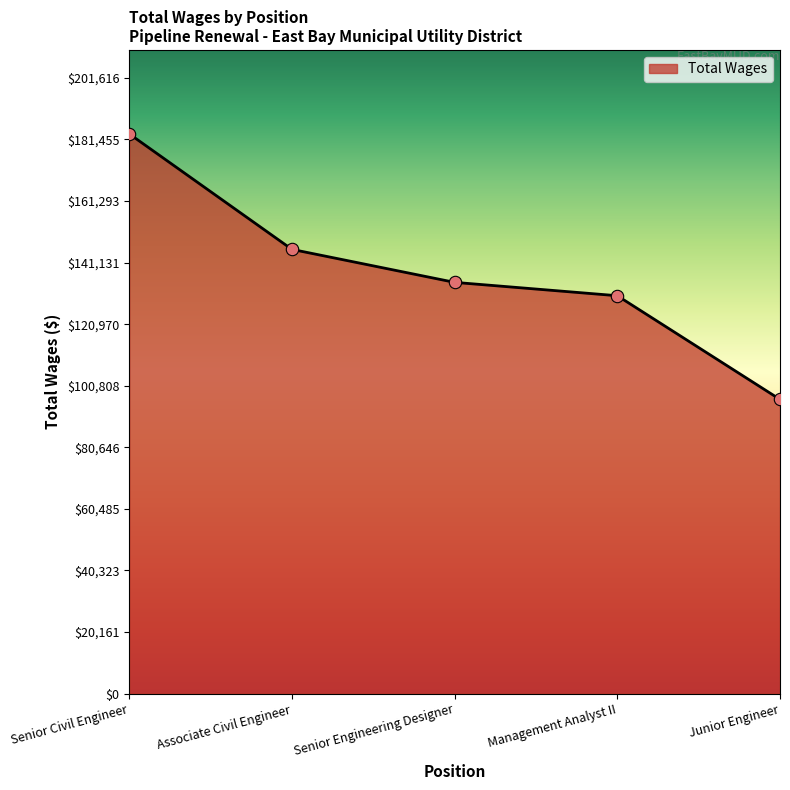

Which has a higher value, Junior Engineer or Associate Civil Engineer?

Associate Civil Engineer